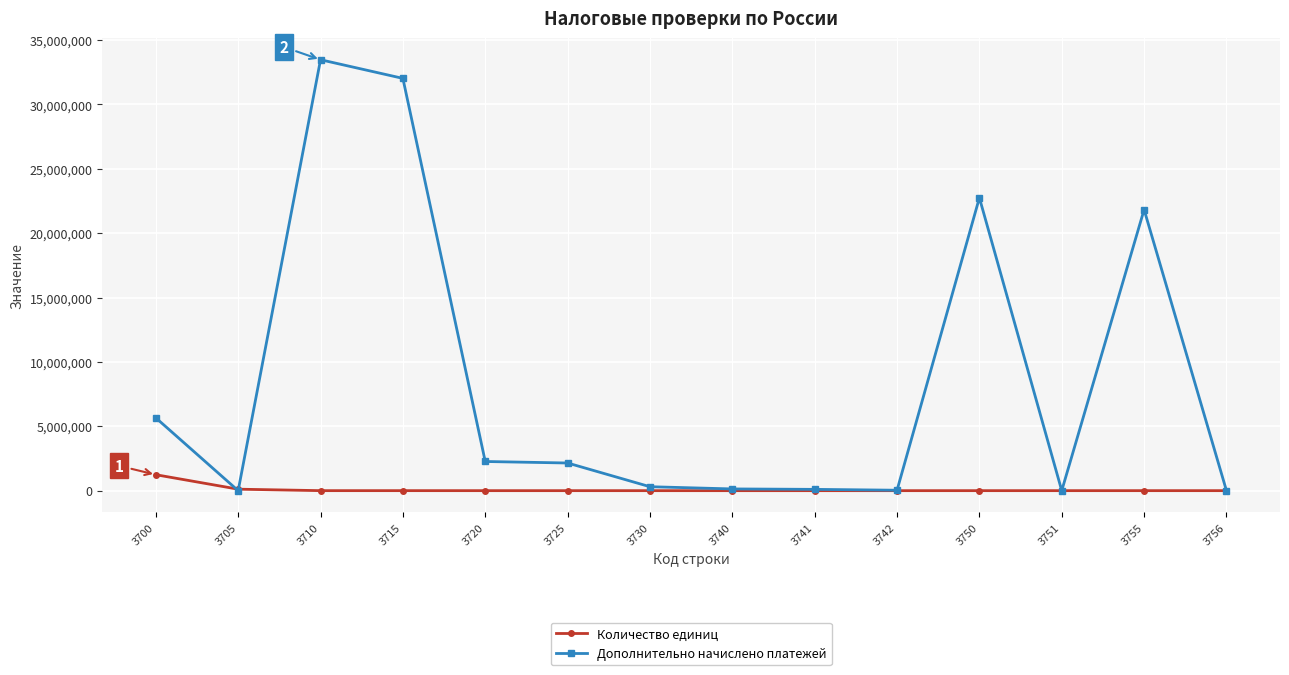

List the series in order of their peak value, highest first.

Дополнительно начислено платежей, Количество единиц